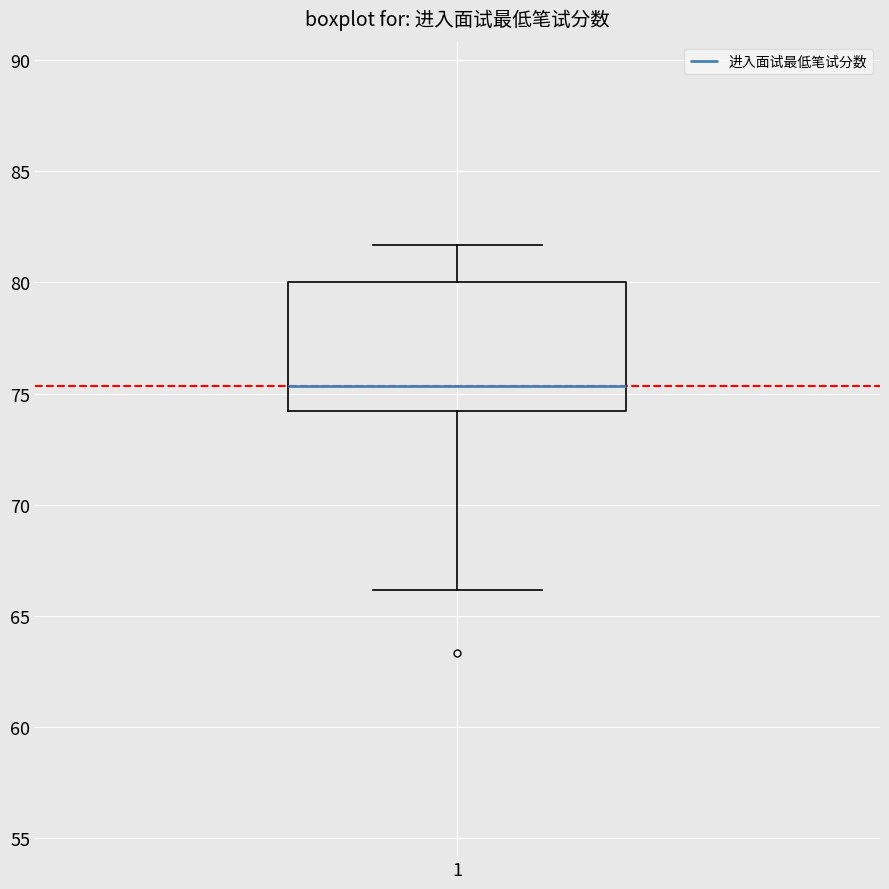

Read this box plot against the y-axis: the position of the median line, the range covered by the box, and the ends of both whiskers. The values are not printed on the chart, so give them approximately, as read against the axis.

median 75.5, box 74.0 to 80.0, whiskers 66.0 to 81.5